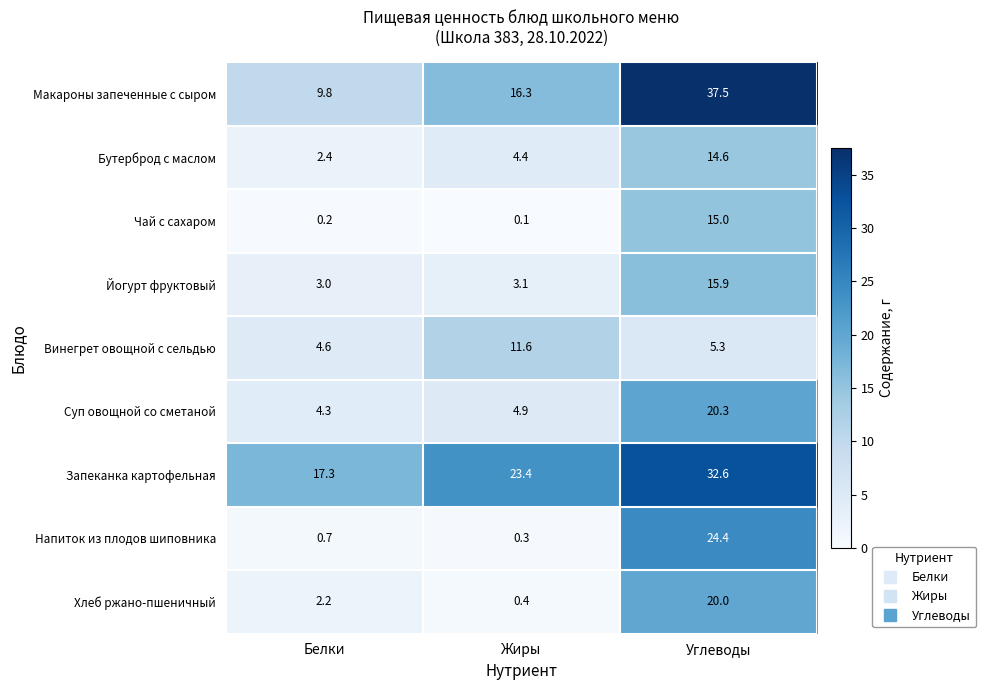

What is the highest value of the Винегрет овощной с сельдью series?

11.6